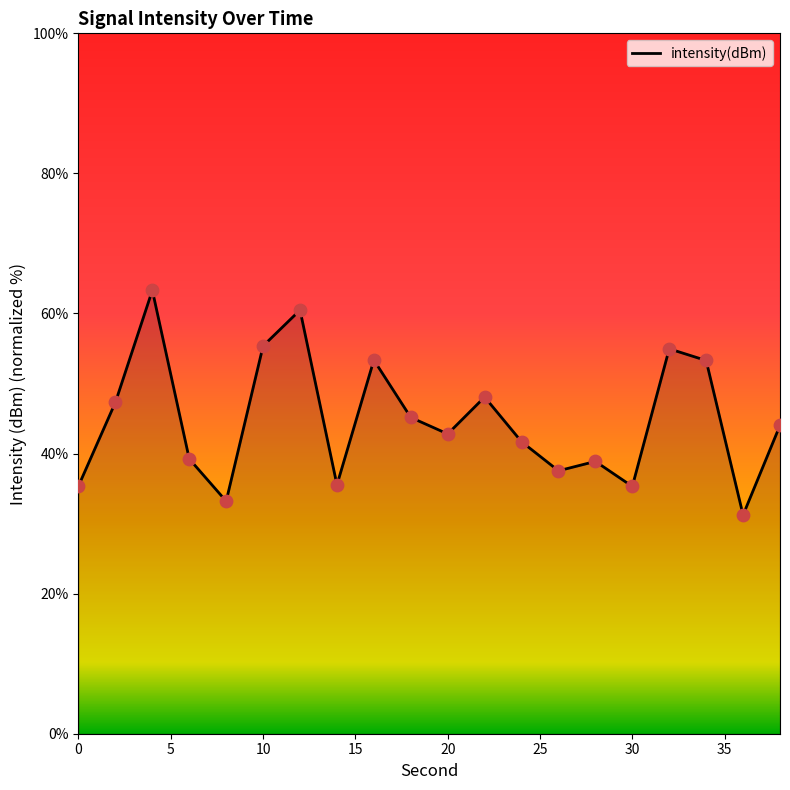

What is the greatest value displayed?

63.3